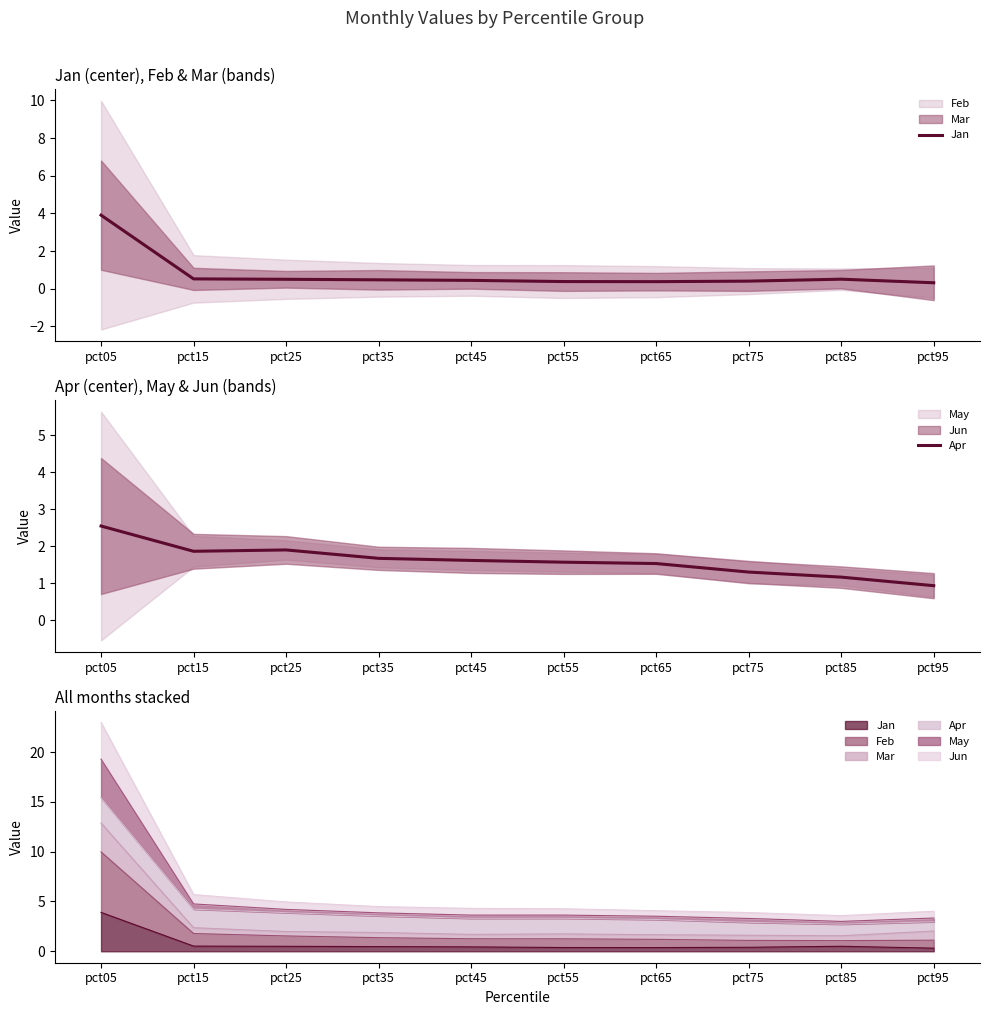

What is the maximum value for Apr?

2.5